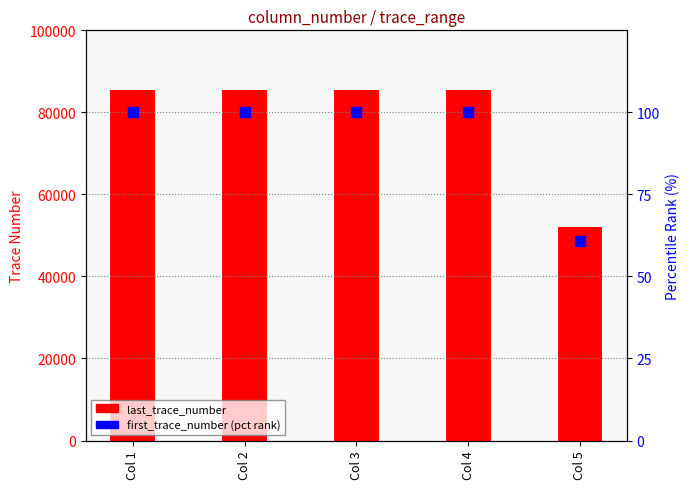

Which series has the largest Y range (max minus min)?

last_trace_number